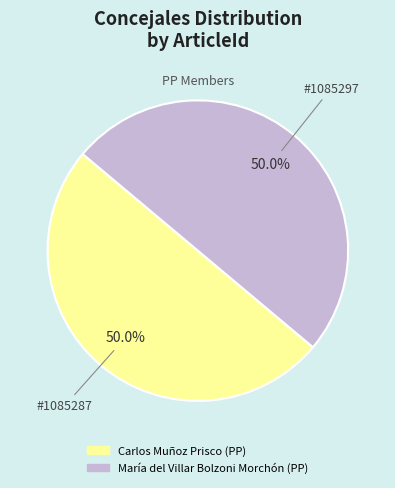

How many segments does this pie chart have?

2